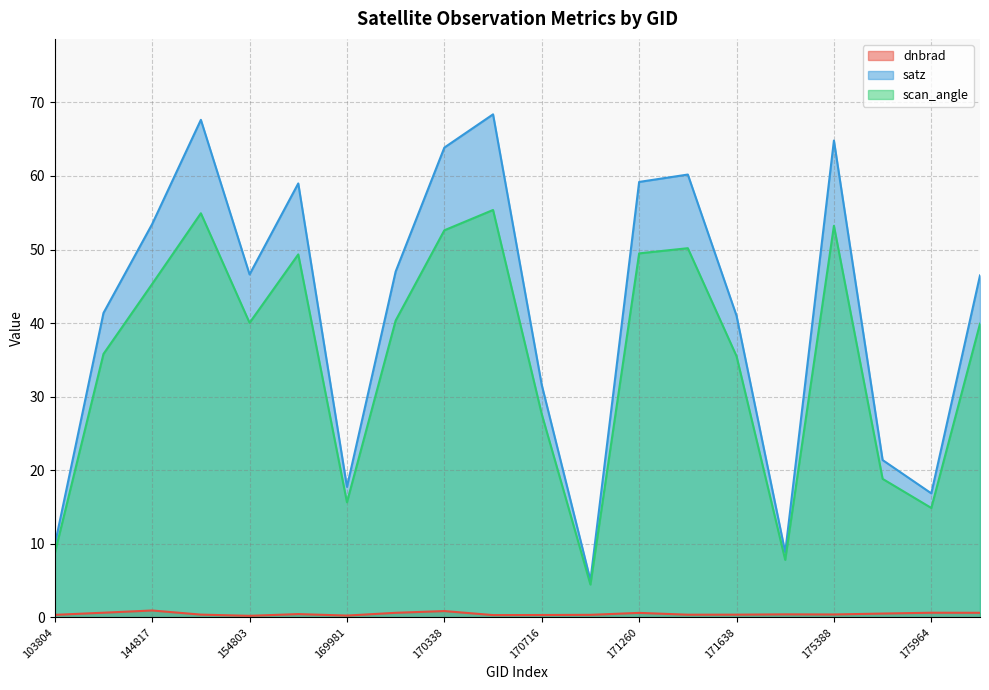

True or false: satz and dnbrad cross at least once.

False